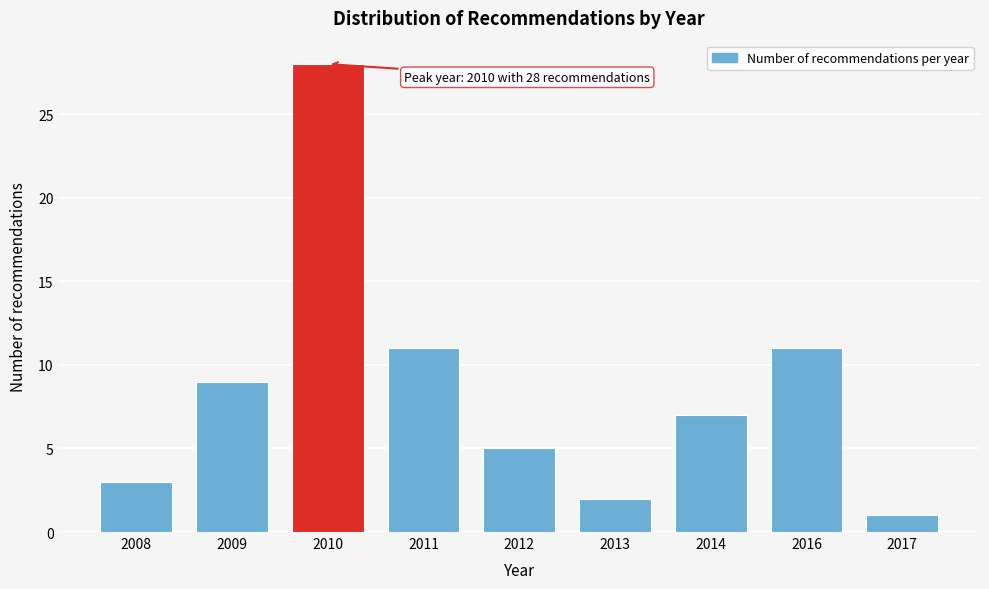

Reading left to right, extract all data points from this chart.

3	9	28	11	5	2	7	11	1